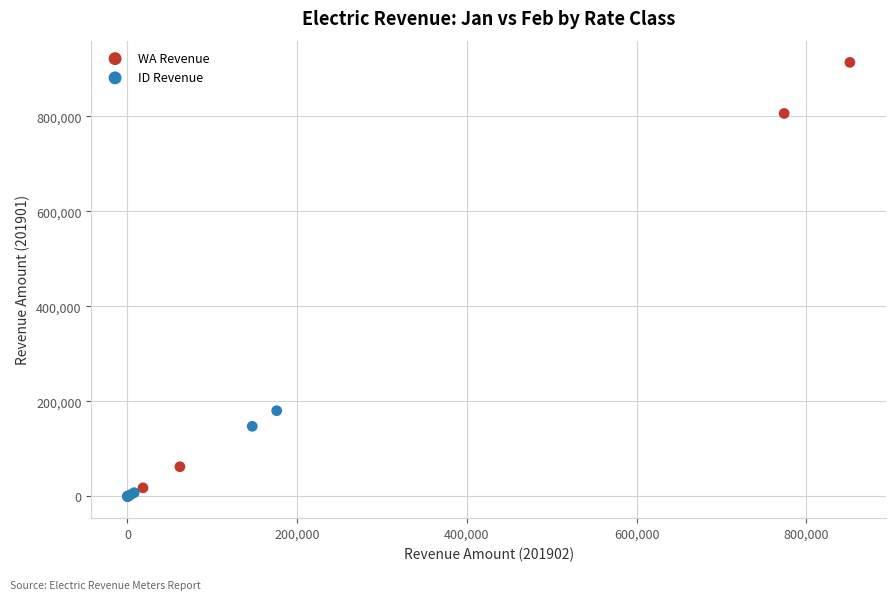

Which series contains the highest Y value?

WA Revenue